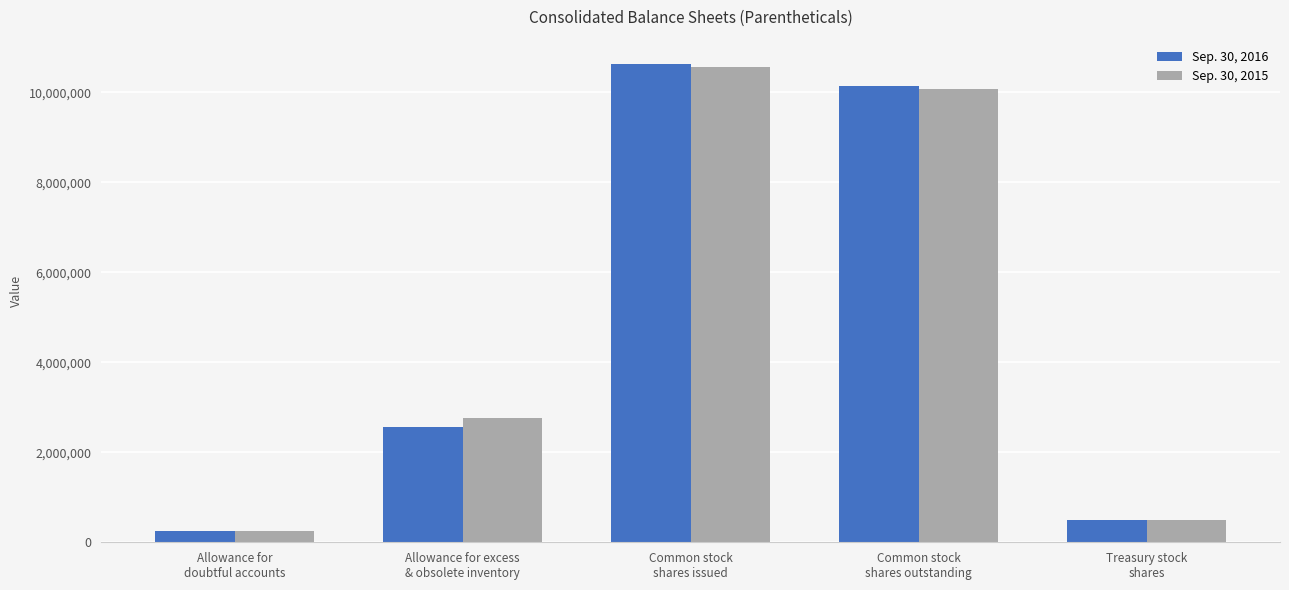

What is the smallest value displayed?

250000